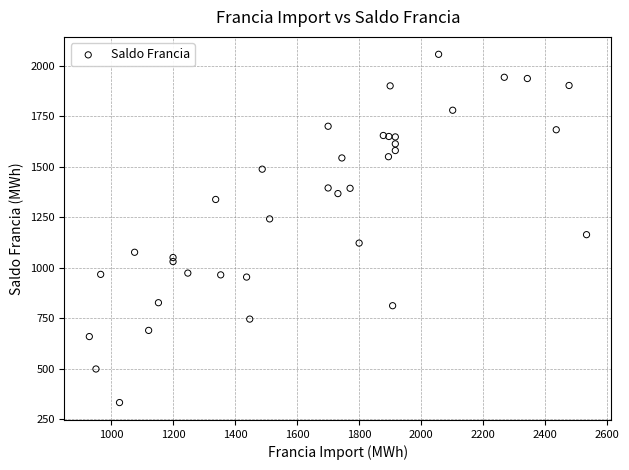

What is the range of Y values (max minus min)?

1724.3